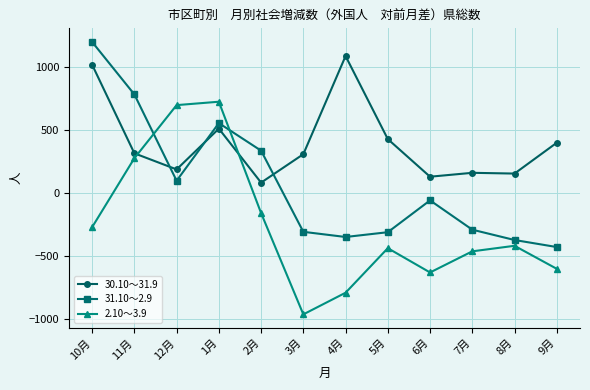

Between 12月 and 7月, which series saw the biggest shift?

2.10～3.9